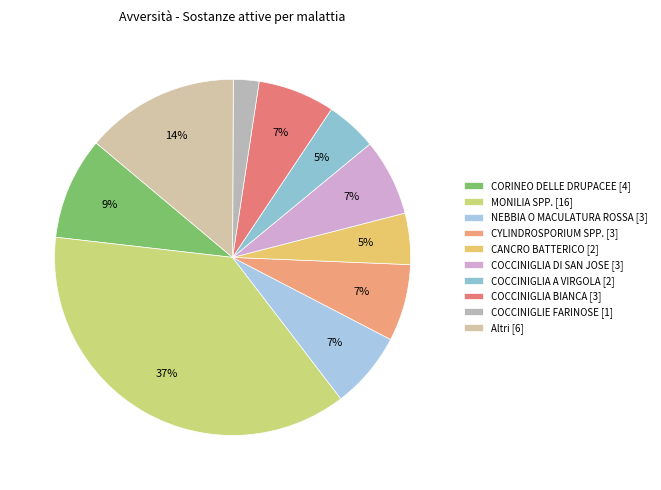

Does any single category account for the majority?

No